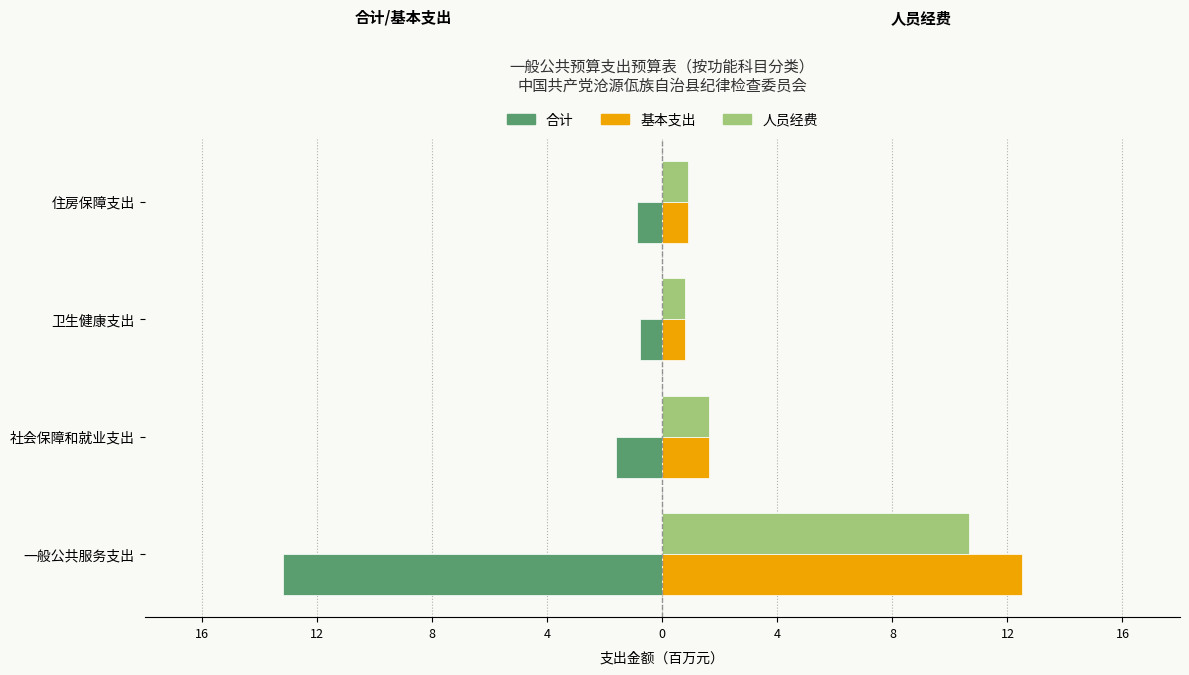

What is the value of the 合计 bar at the 2nd from the left?

-1.6